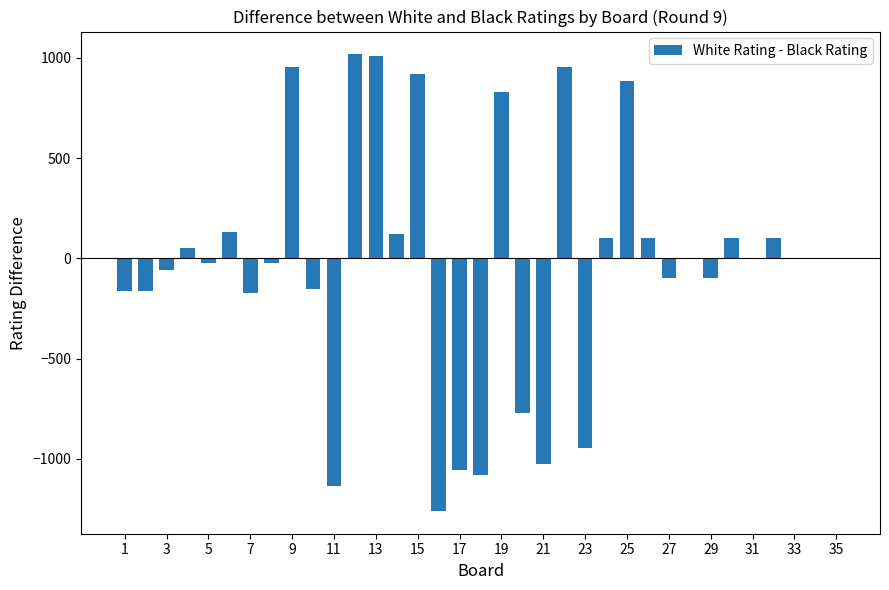

What is the sum of all values?

-962